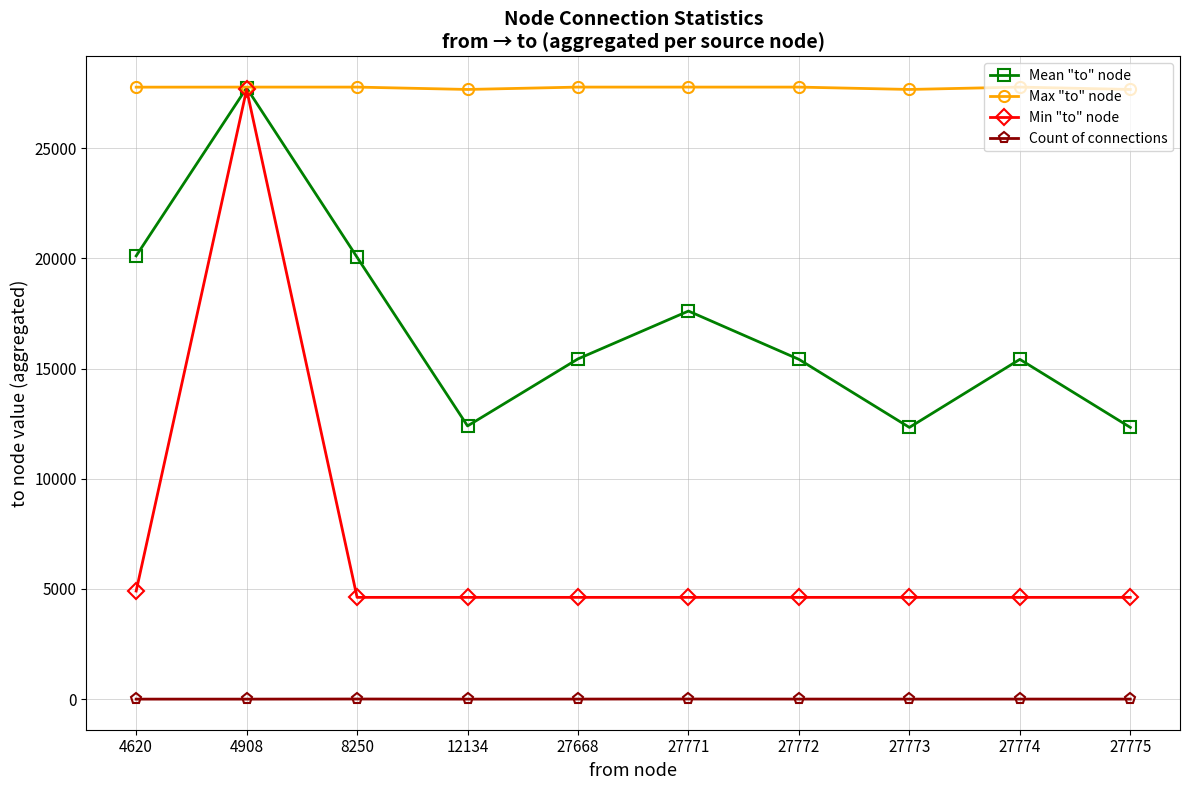

True or false: Count of connections and Max "to" node cross at least once.

False